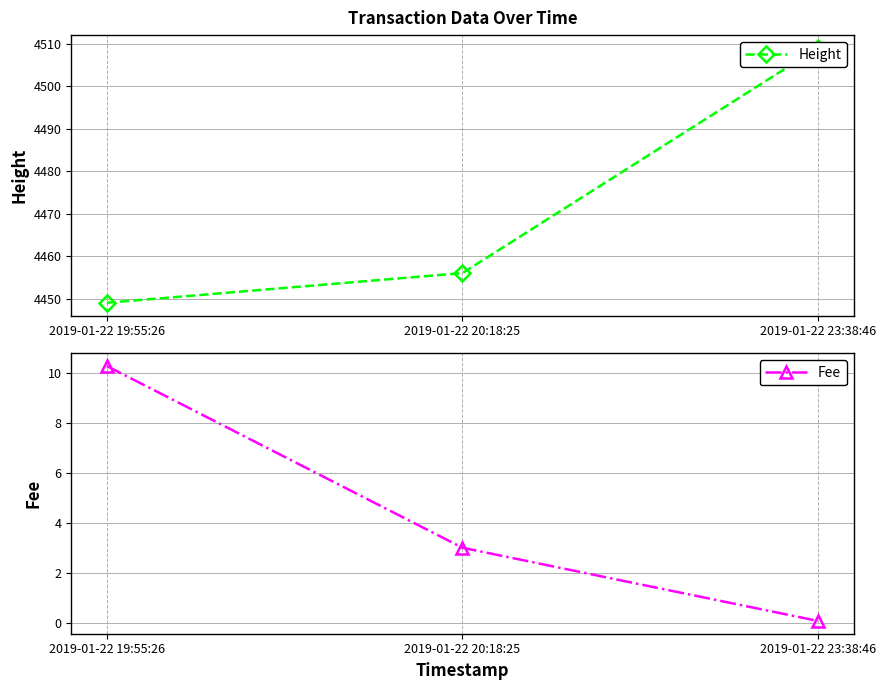

At which category is the sum across all series the highest?

2019-01-22 23:38:46